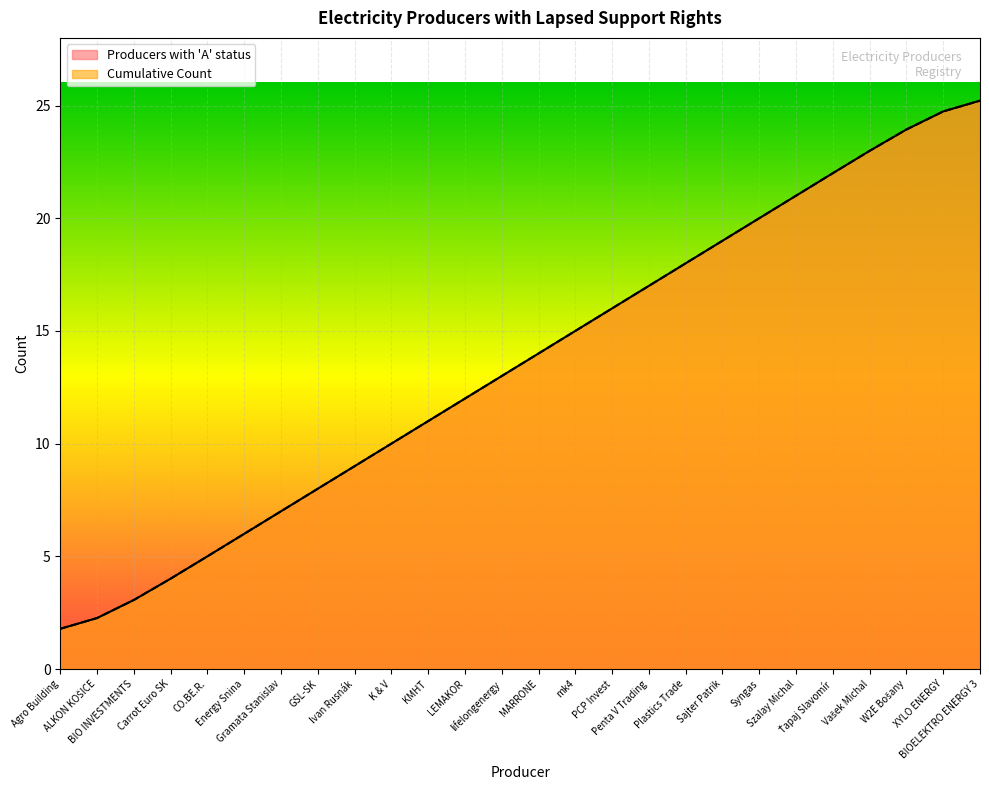

Count the number of data series in this chart.

2